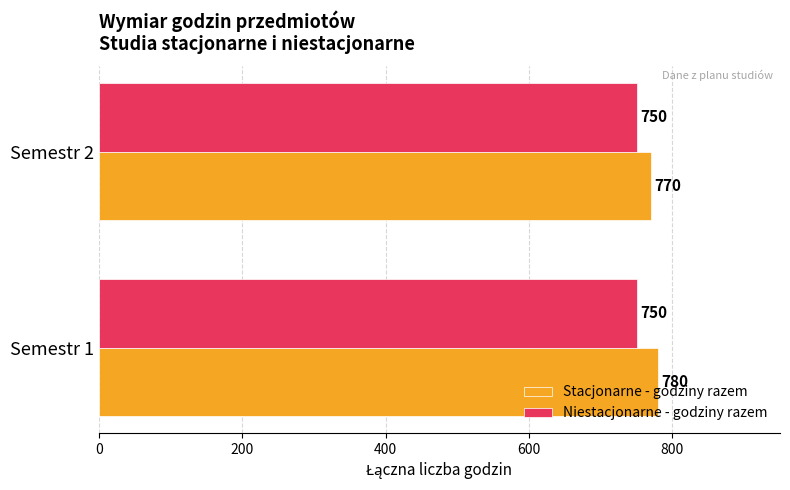

Which series has the widest spread of values?

Stacjonarne - godziny razem